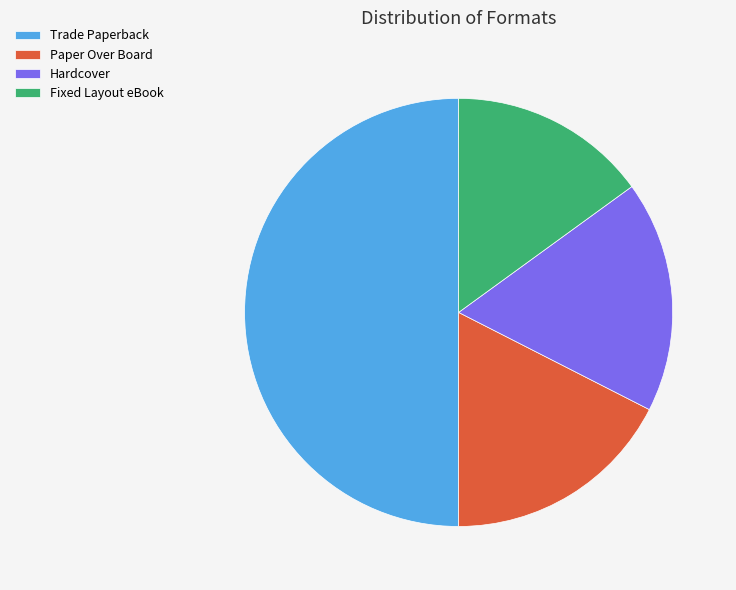

What is the smallest slice in the pie chart?

Fixed Layout eBook